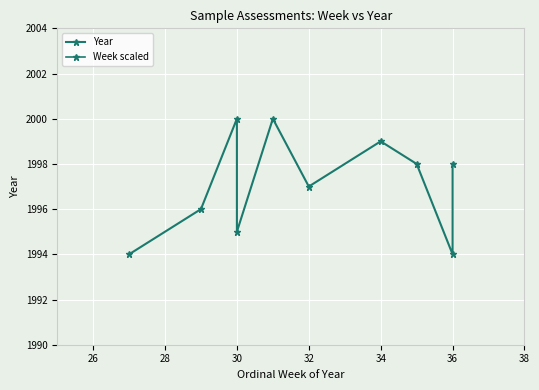

True or false: Year has more than 2 interior local peaks.

True